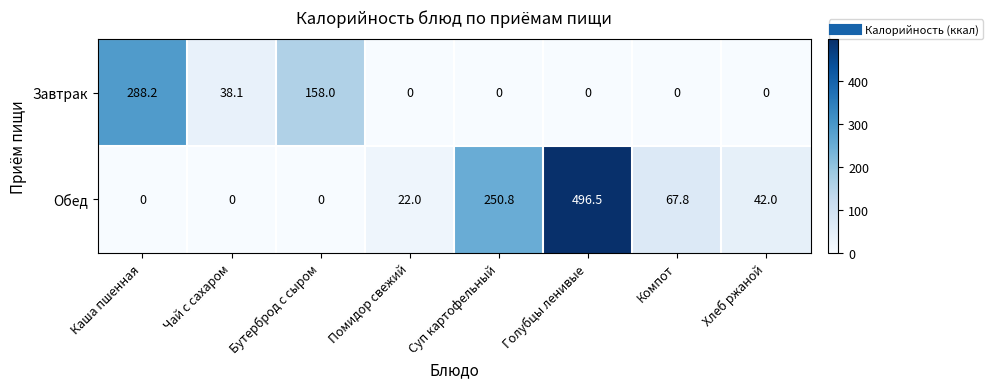

What is the total value across all series at Суп картофельный?

250.8